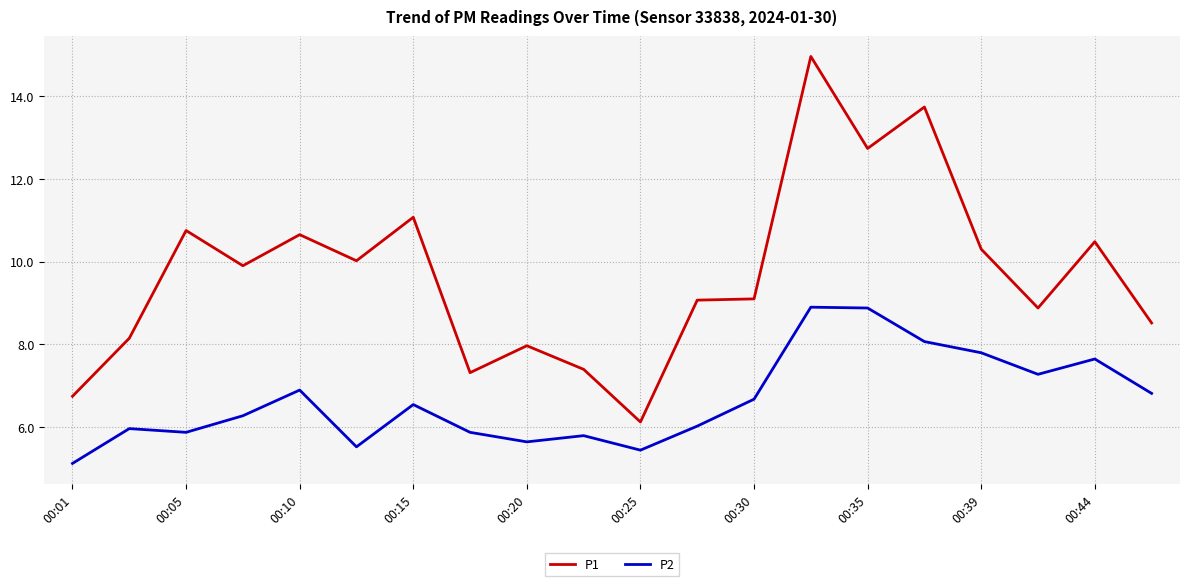

True or false: P2 and P1 intersect in this chart.

False